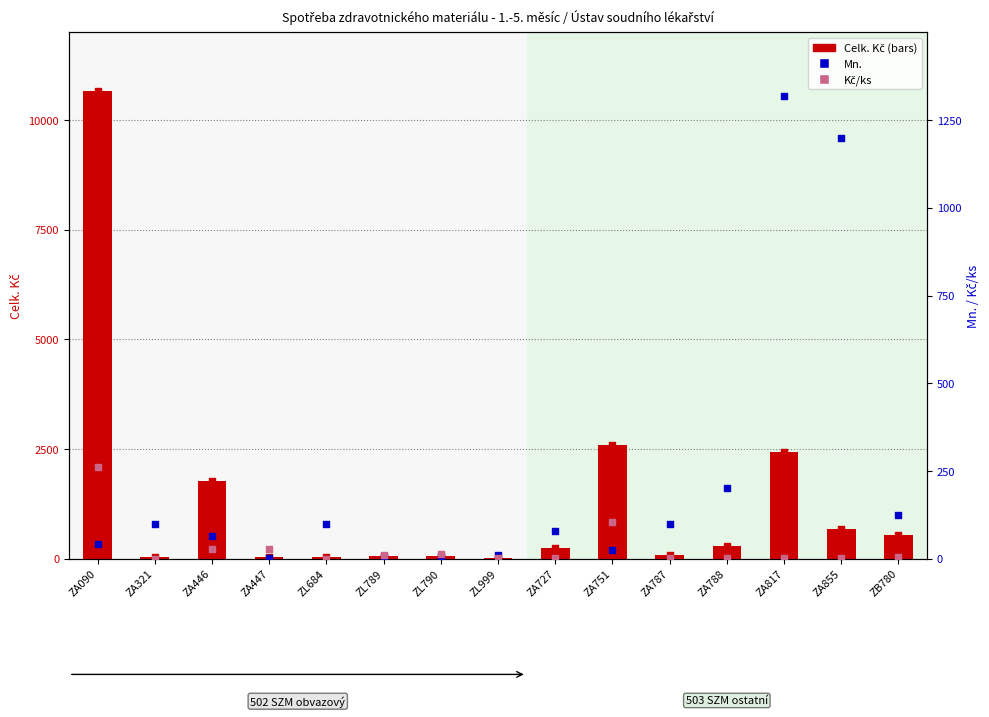

Which series contains the lowest Y value?

Kč/ks